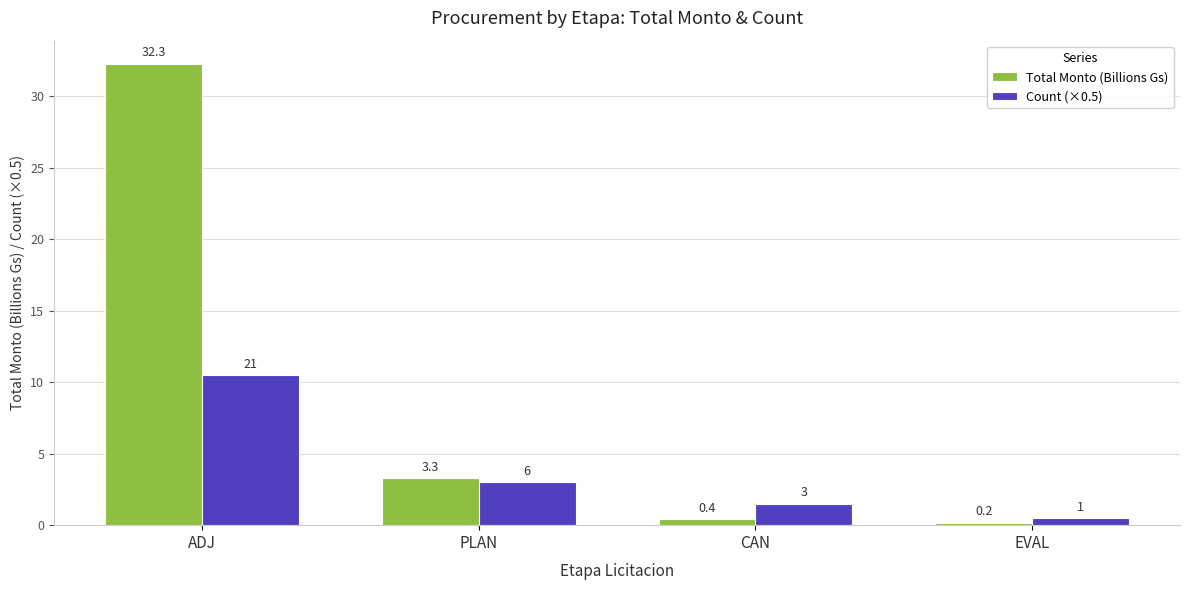

Rank the series by their average value, from highest to lowest.

Total Monto (Billions Gs), Count (×0.5)